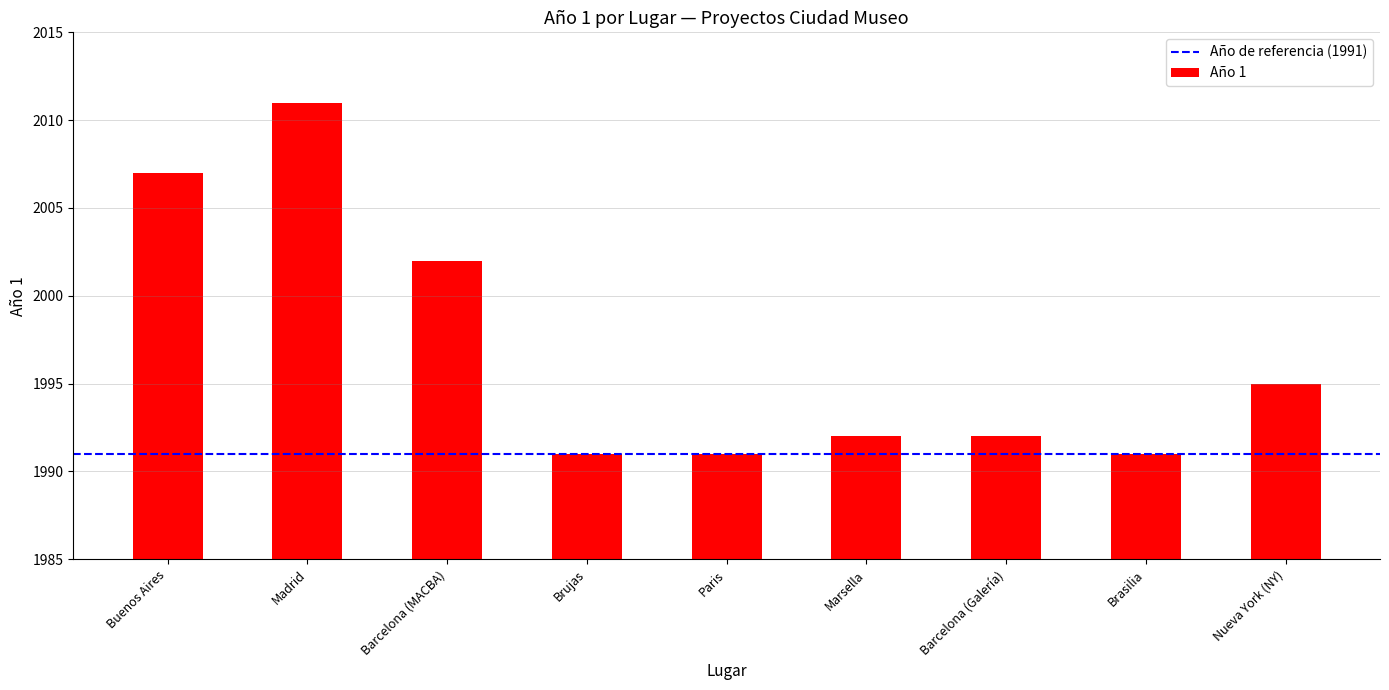

How many data points does each series have?

9